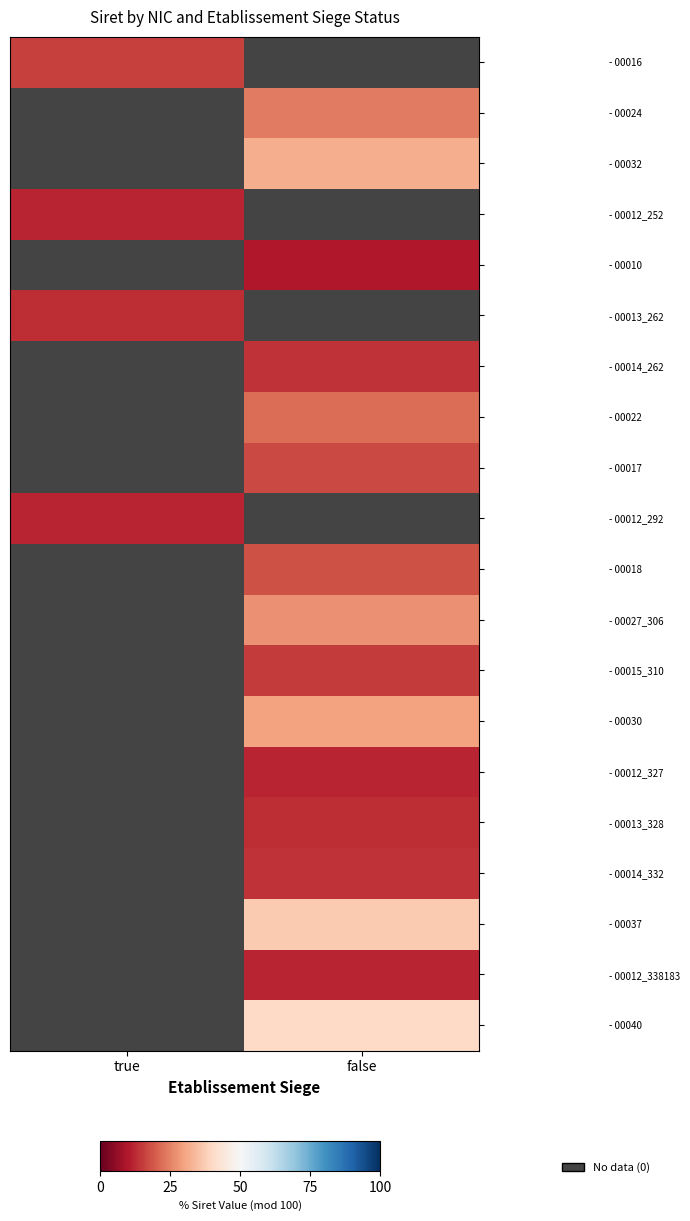

Which category has the lowest value in the - 00040 series?

true